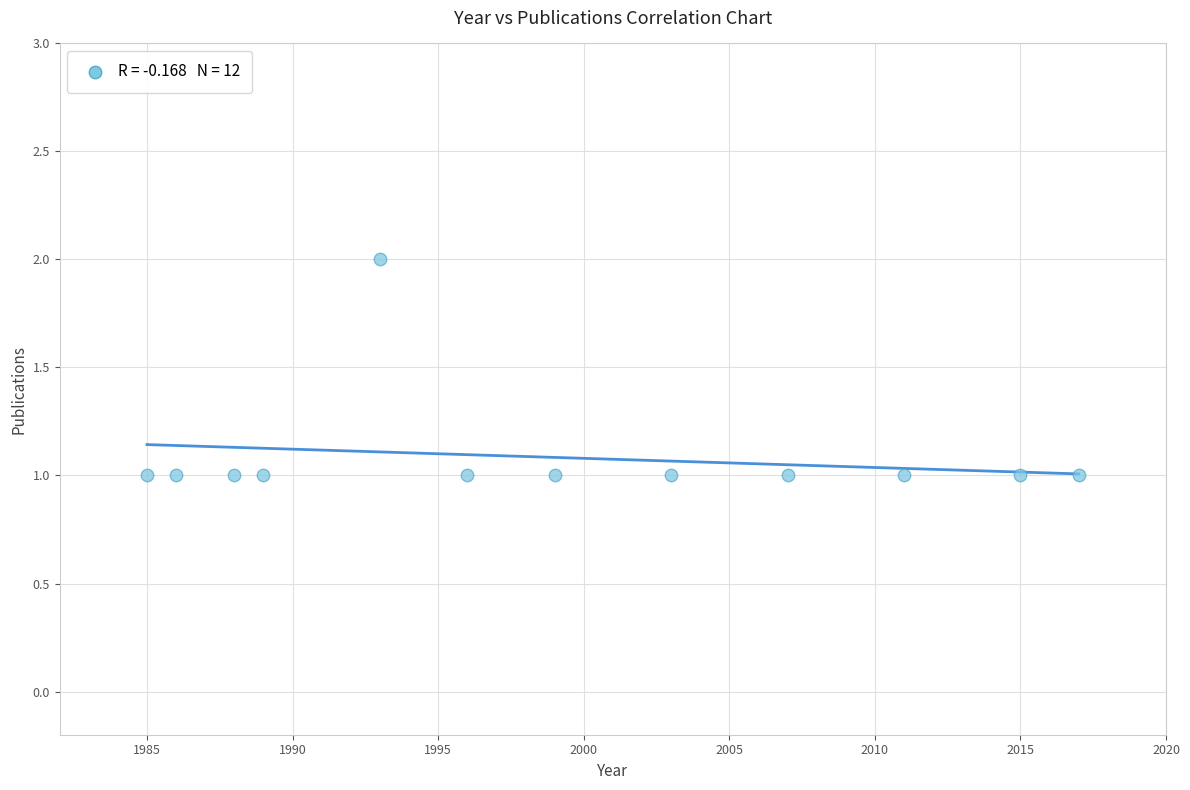

What is the range of X values (max minus min)?

32